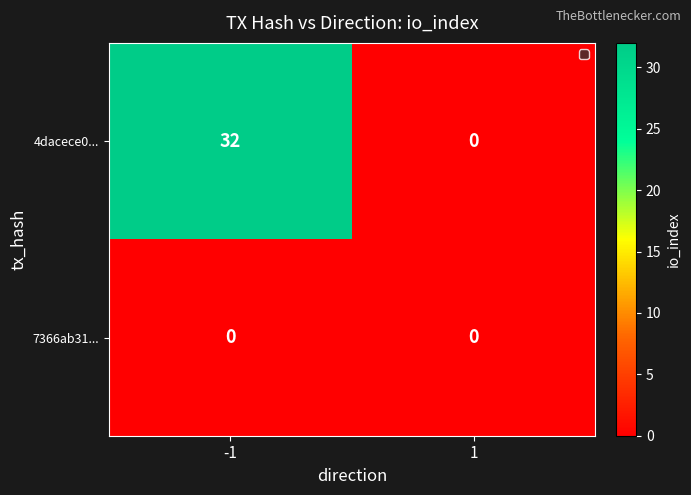

Which series changed the most between -1 and 1?

4dacece0...